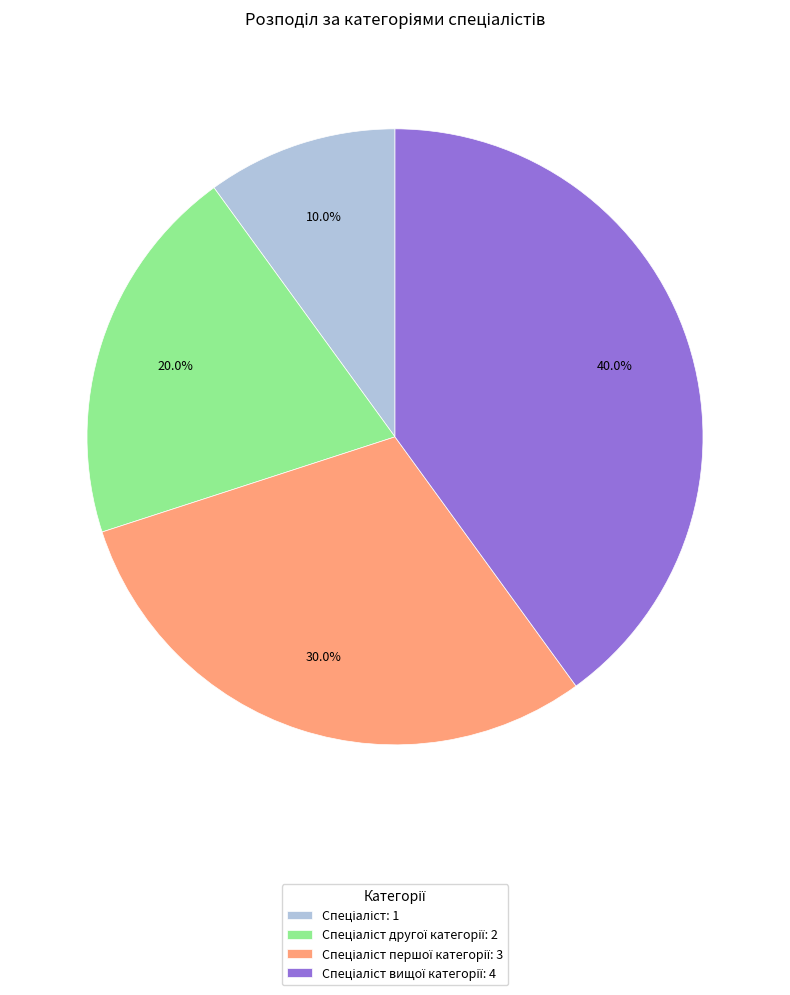

Is there any slice that represents more than half of the pie?

No